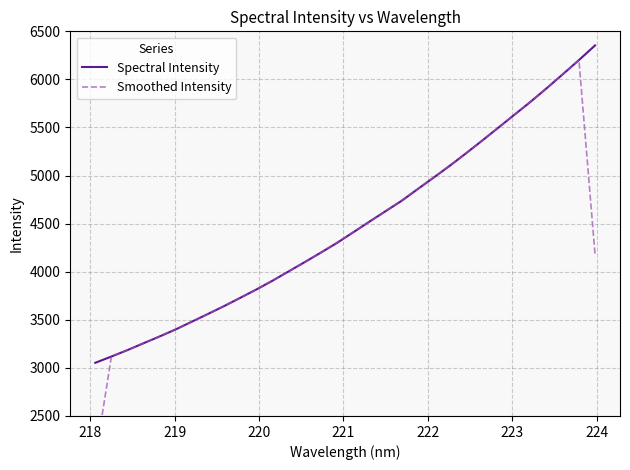

List the series in order of their peak value, lowest first.

Smoothed Intensity, Spectral Intensity